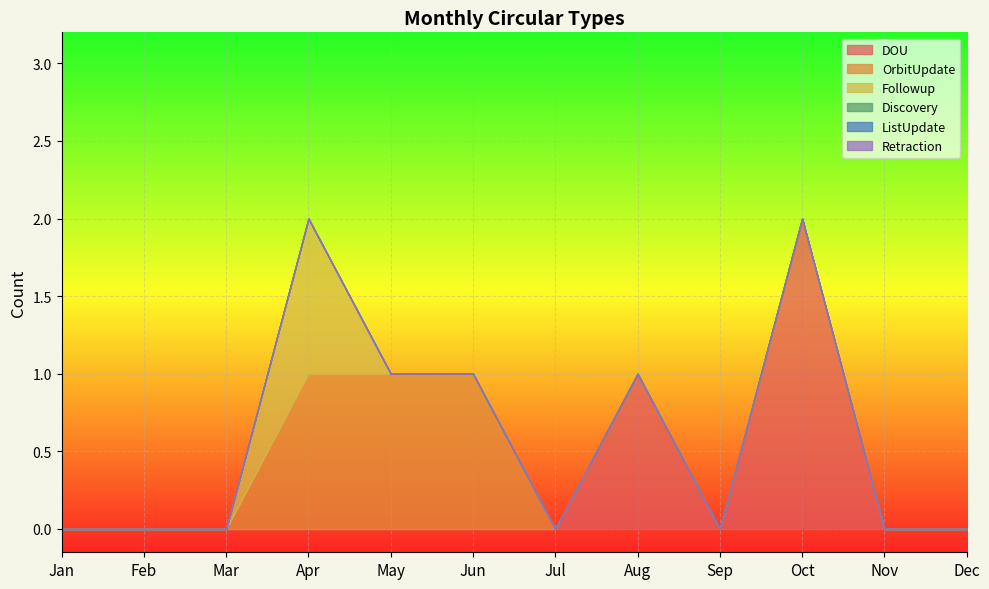

Reading right to left, transcribe all the data shown in this chart.

DOU: Dec=0	Nov=0	Oct=2	Sep=0	Aug=1	Jul=0	Jun=0	May=0	Apr=0	Mar=0	Feb=0	Jan=0
OrbitUpdate: Dec=0	Nov=0	Oct=0	Sep=0	Aug=0	Jul=0	Jun=1	May=1	Apr=1	Mar=0	Feb=0	Jan=0
Followup: Dec=0	Nov=0	Oct=0	Sep=0	Aug=0	Jul=0	Jun=0	May=0	Apr=1	Mar=0	Feb=0	Jan=0
Discovery: Dec=0	Nov=0	Oct=0	Sep=0	Aug=0	Jul=0	Jun=0	May=0	Apr=0	Mar=0	Feb=0	Jan=0
ListUpdate: Dec=0	Nov=0	Oct=0	Sep=0	Aug=0	Jul=0	Jun=0	May=0	Apr=0	Mar=0	Feb=0	Jan=0
Retraction: Dec=0	Nov=0	Oct=0	Sep=0	Aug=0	Jul=0	Jun=0	May=0	Apr=0	Mar=0	Feb=0	Jan=0